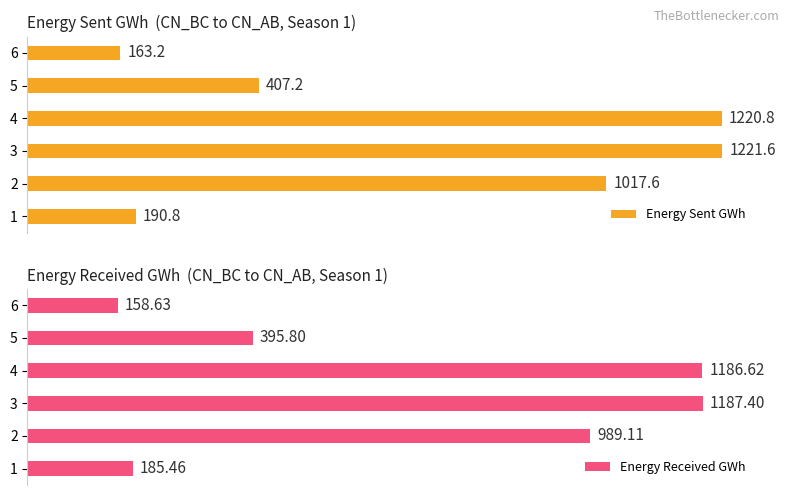

Rank the categories by Energy Received GWh value from lowest to highest.

6, 1, 5, 2, 4, 3